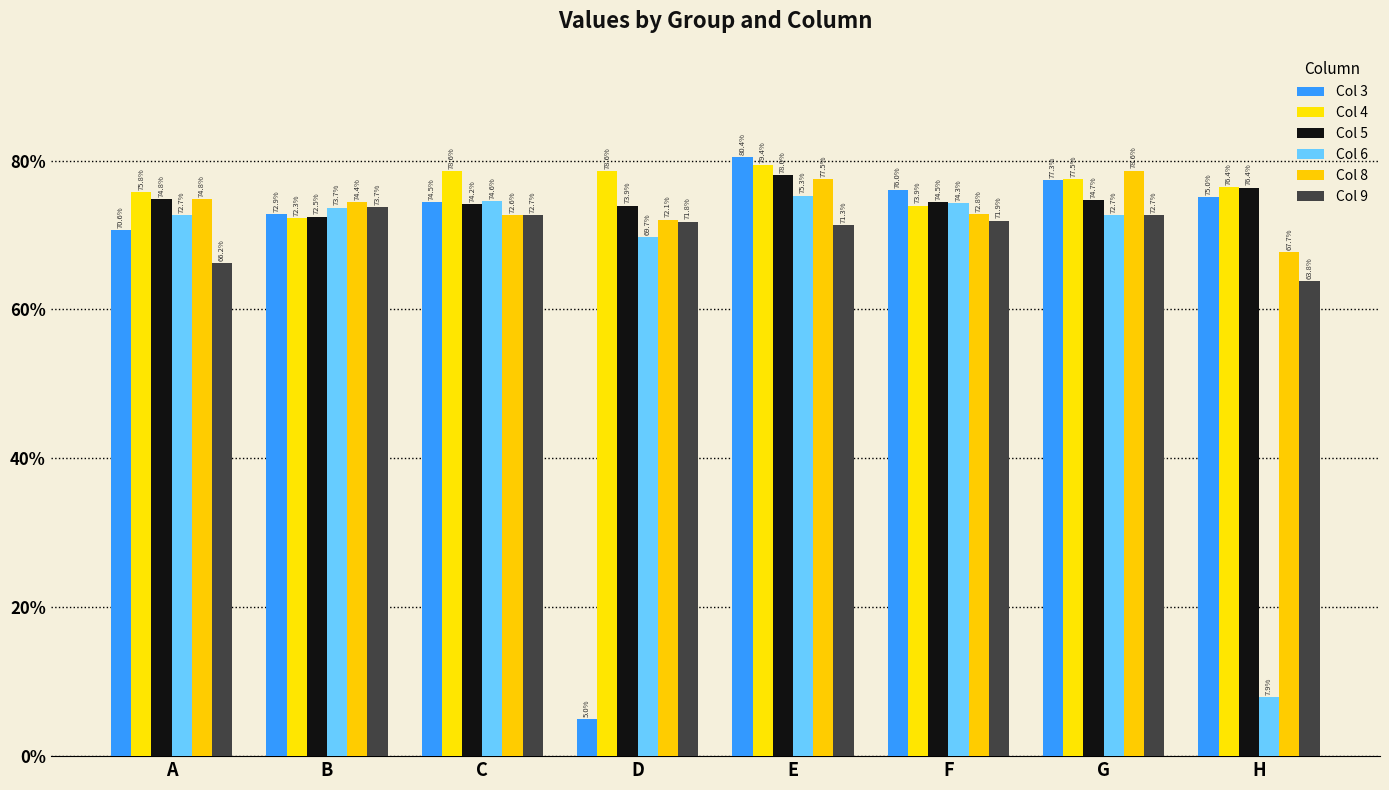

At which label does Col 8 reach its peak?

G